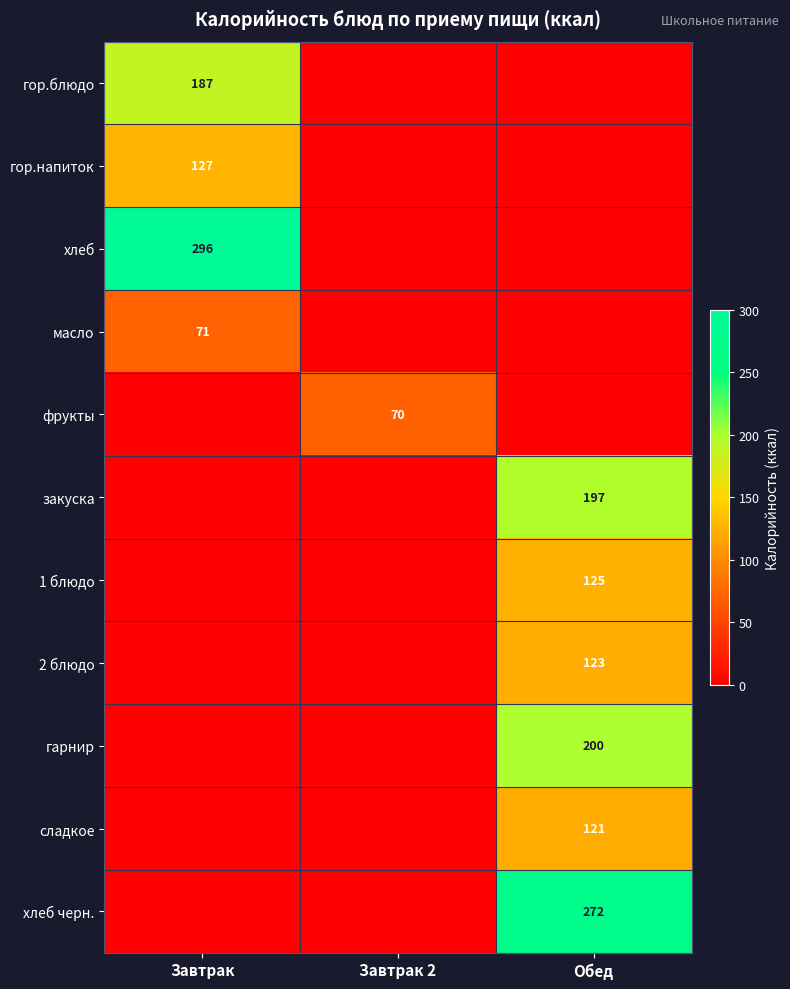

The value of закуска at Обед is 353. True or false?

False